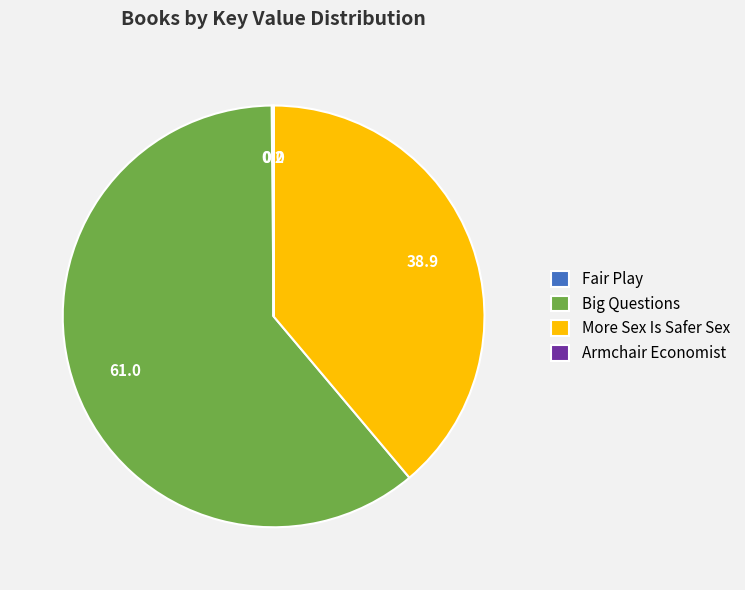

Does any single category account for the majority?

Yes